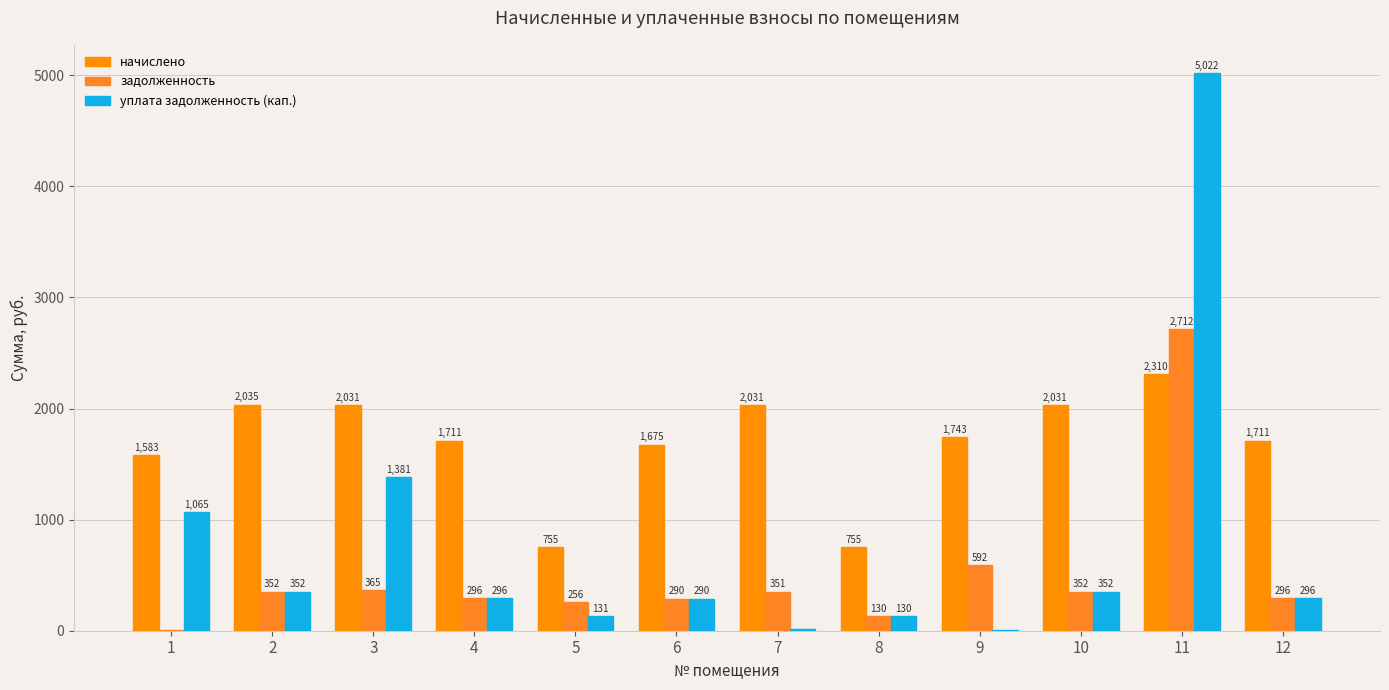

Which has a higher value, 2 or 10?

2